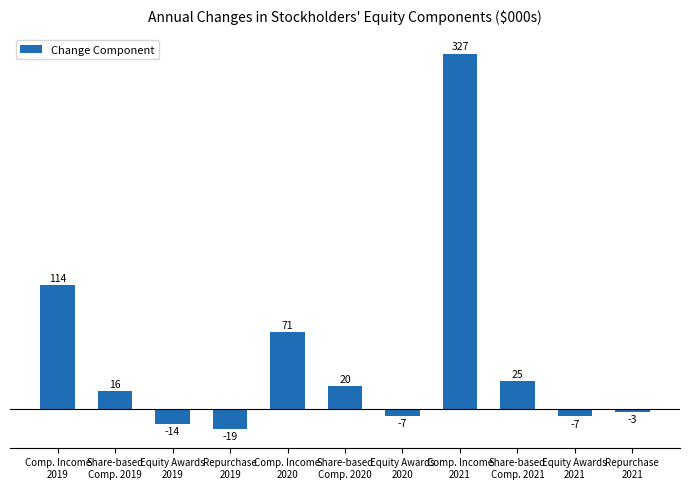

Are the bars horizontal?

No